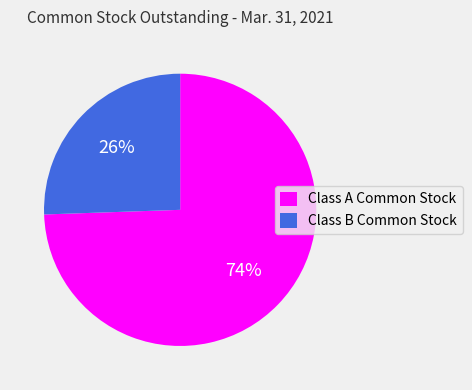

How many slices are in this pie chart?

2